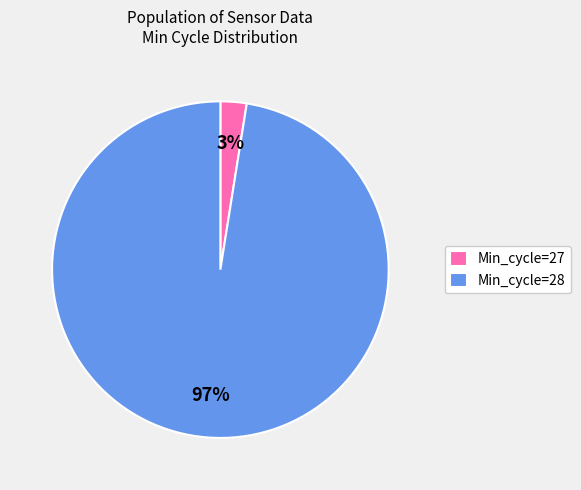

How many slices are in this pie chart?

2